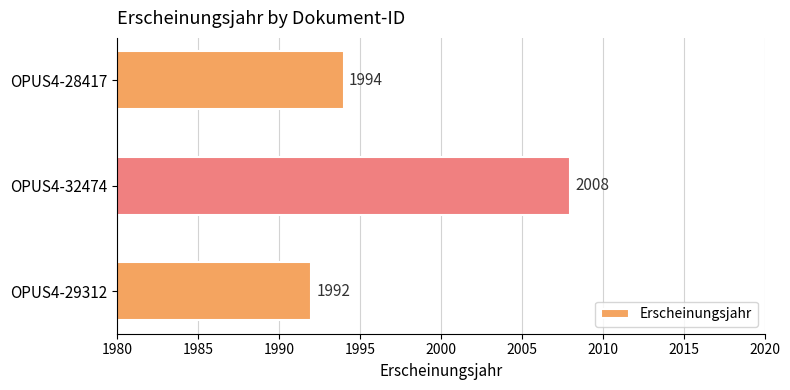

List the labels in order of value, largest first.

OPUS4-32474, OPUS4-28417, OPUS4-29312